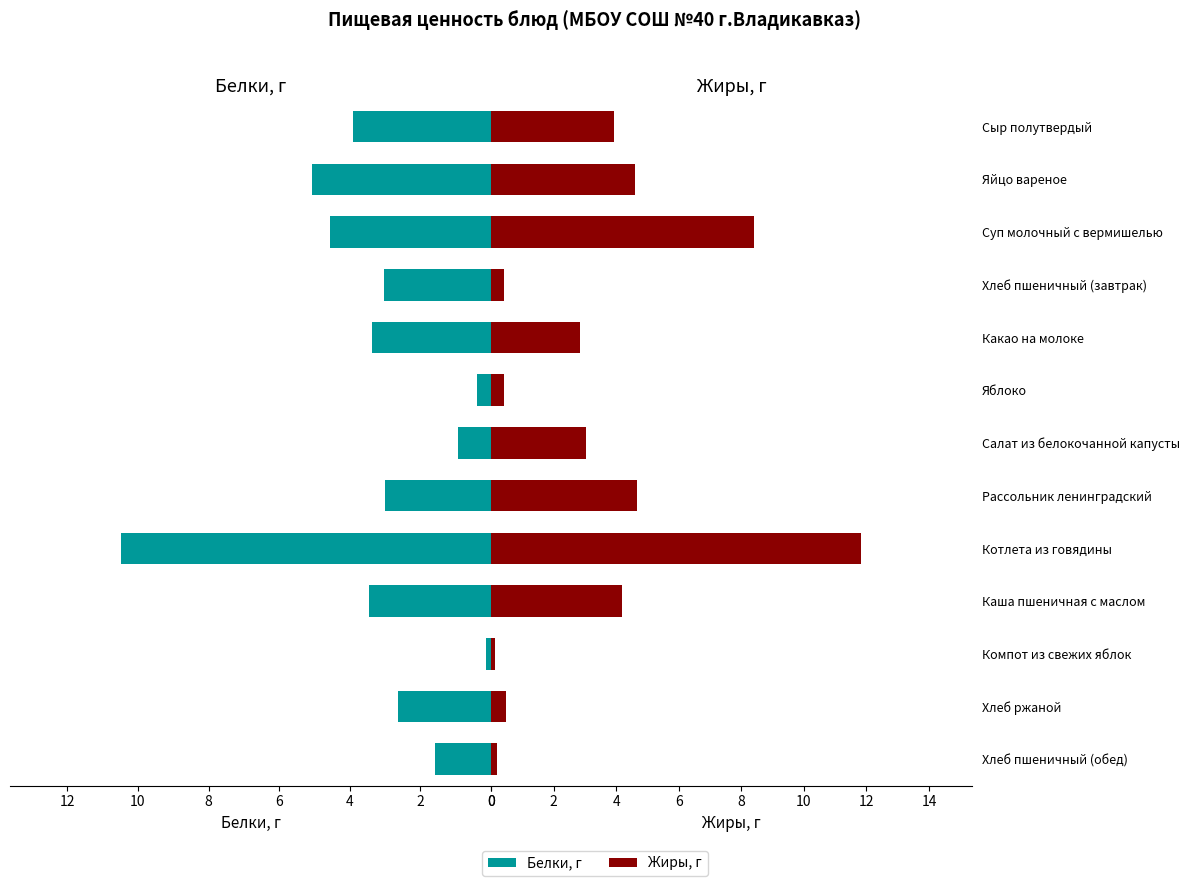

Which series has the largest total across all categories?

Жиры, г